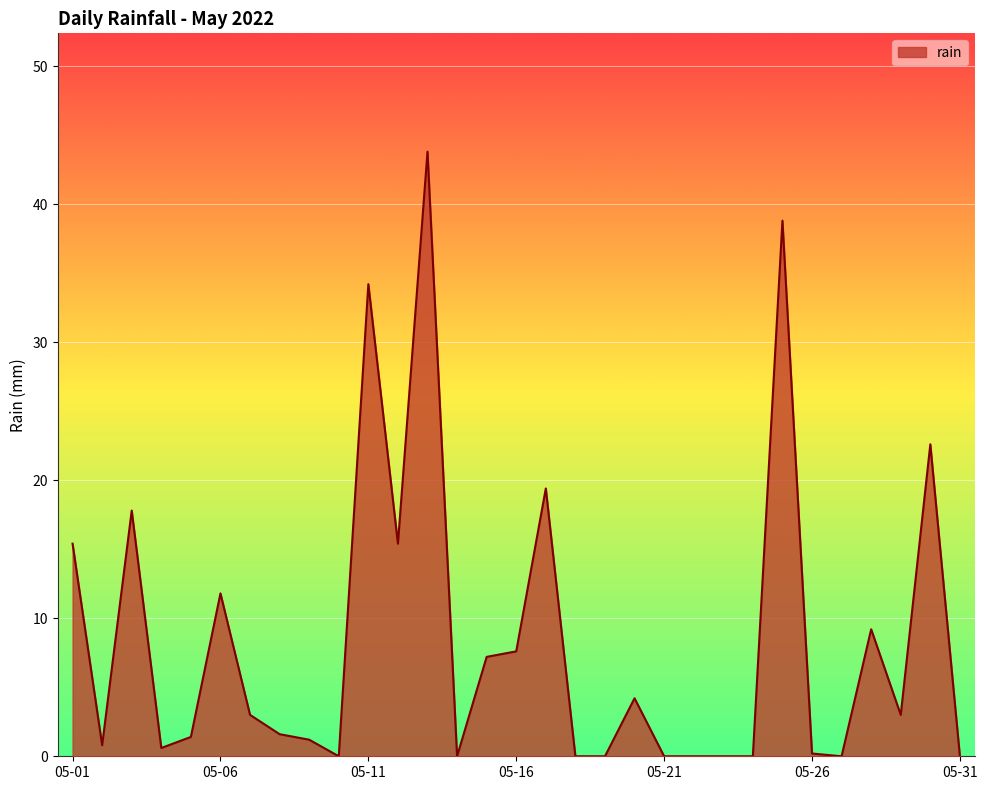

What is the difference between the maximum and minimum values?

43.8